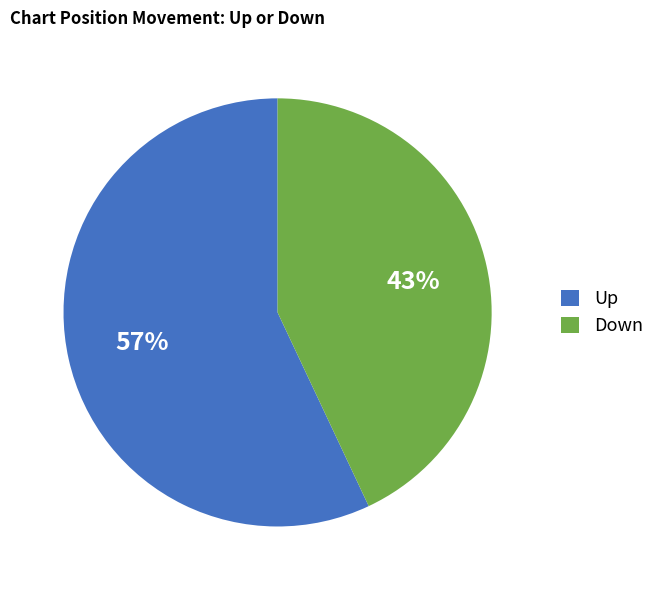

Is Down the majority of the pie?

No